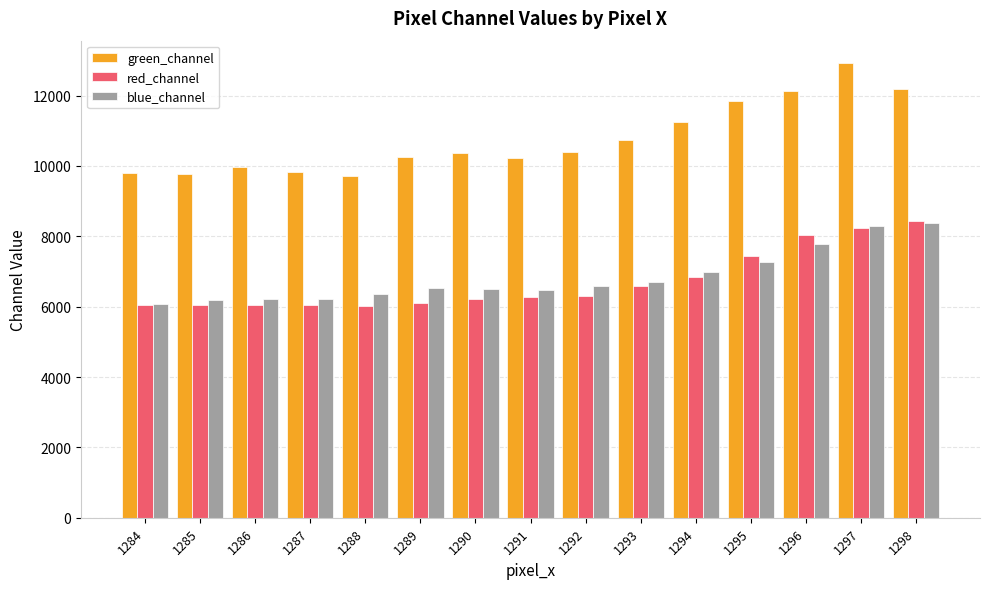

The value of green_channel at 1290 is 2093. True or false?

False